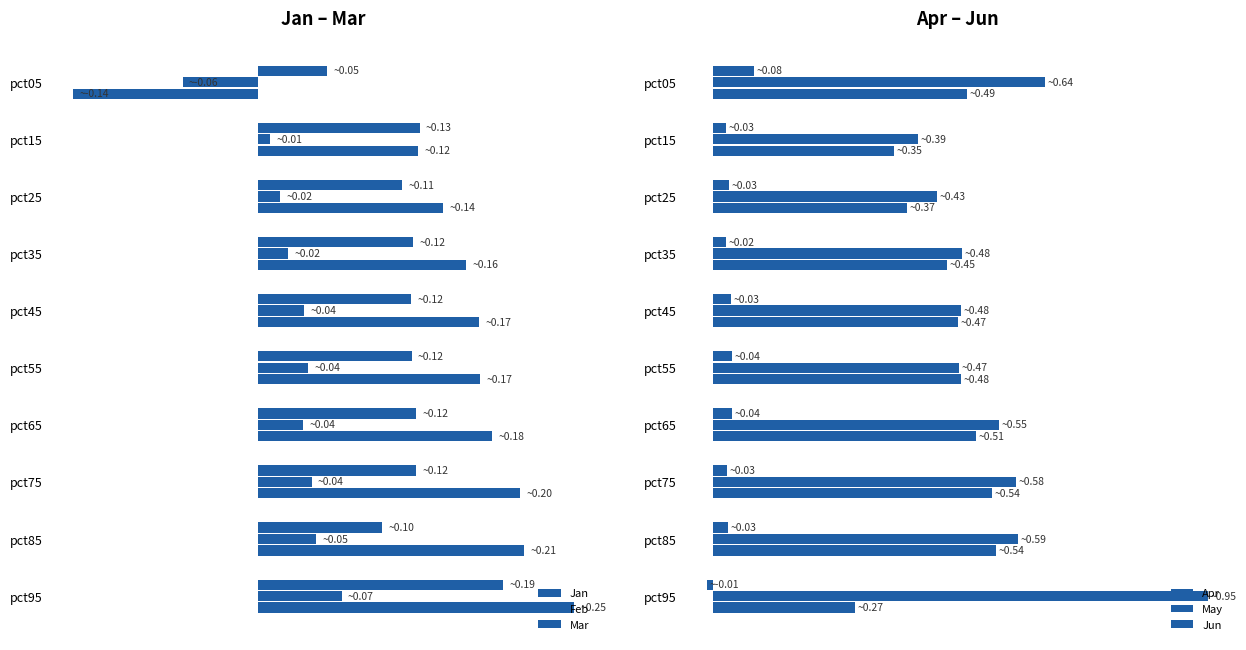

Reading left to right, extract all data points from this chart.

Jan: 0.1	0.1	0.1	0.1	0.1	0.1	0.1	0.1	0.1	0.2
Feb: -0.1	0.0	0.0	0.0	0.0	0.0	0.0	0.0	0.0	0.1
Mar: -0.1	0.1	0.1	0.2	0.2	0.2	0.2	0.2	0.2	0.2
Apr: 0.1	0.0	0.0	0.0	0.0	0.0	0.0	0.0	0.0	-0.0
May: 0.6	0.4	0.4	0.5	0.5	0.5	0.6	0.6	0.6	1.0
Jun: 0.5	0.3	0.4	0.4	0.5	0.5	0.5	0.5	0.5	0.3